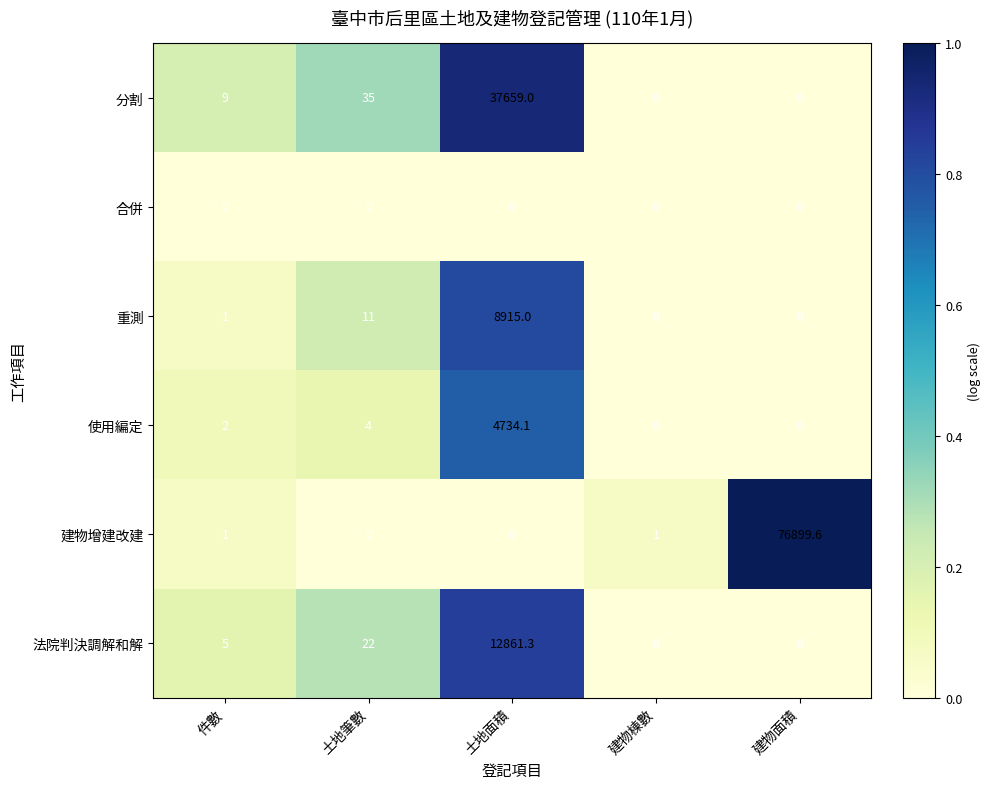

True or false: 使用編定 has a value of -2059.1 at 建物面積.

False